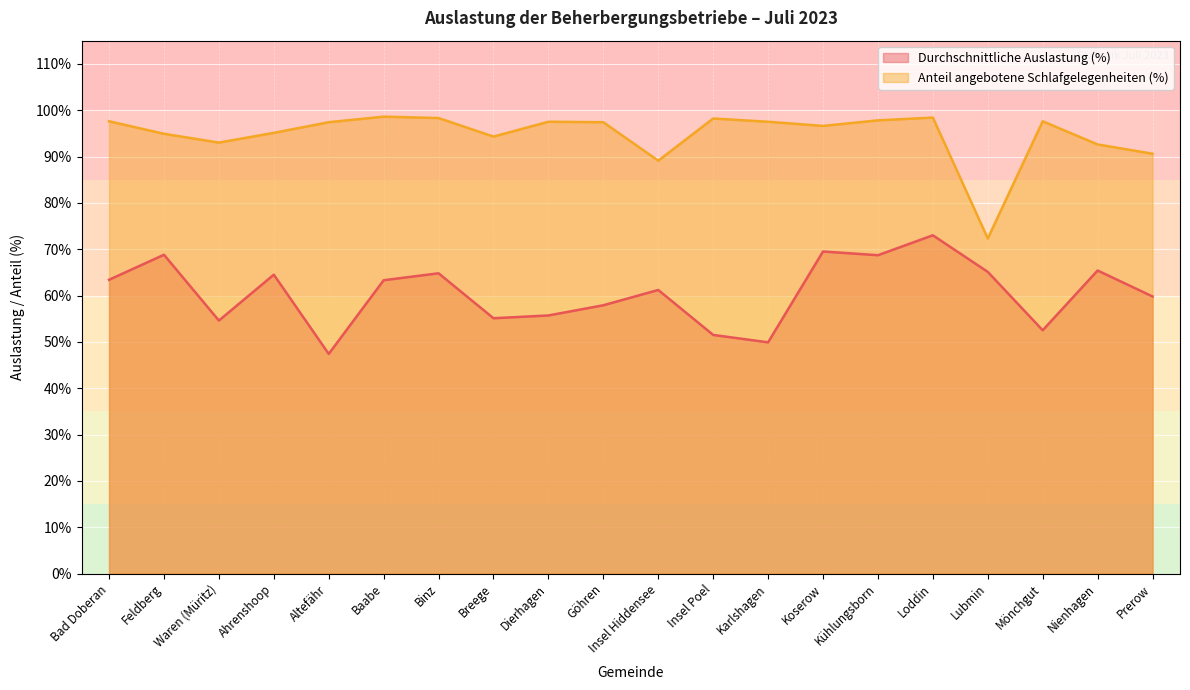

The Durchschnittliche Auslastung (%) series shows 68.7 at Kühlungsborn. True or false?

True